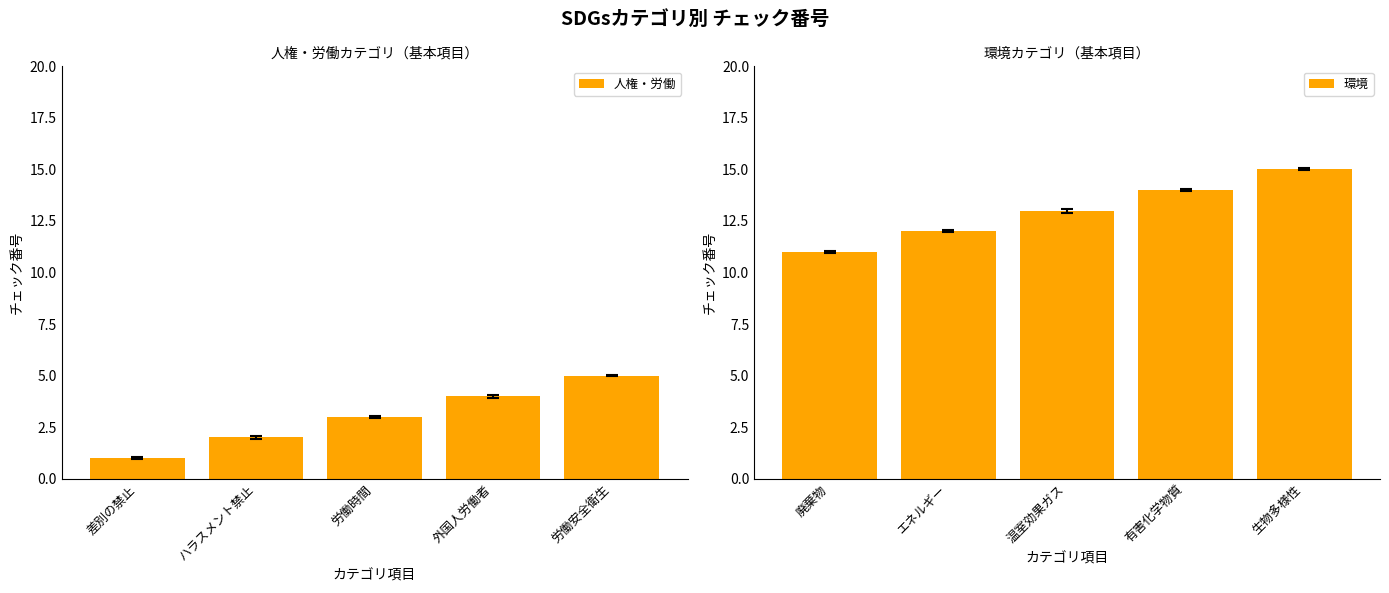

How many series are shown in this chart?

2